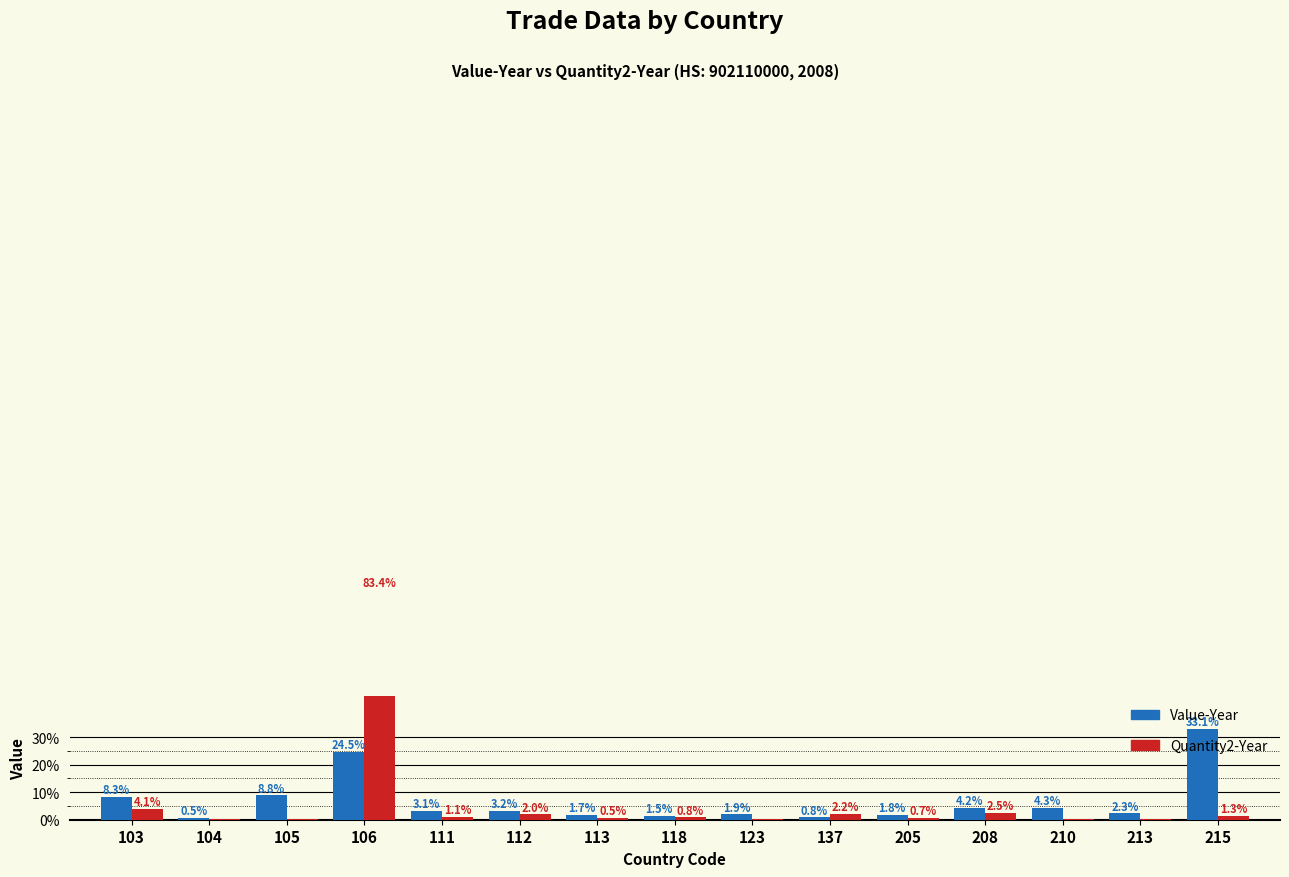

What are all the series names shown in the legend?

Value-Year, Quantity2-Year